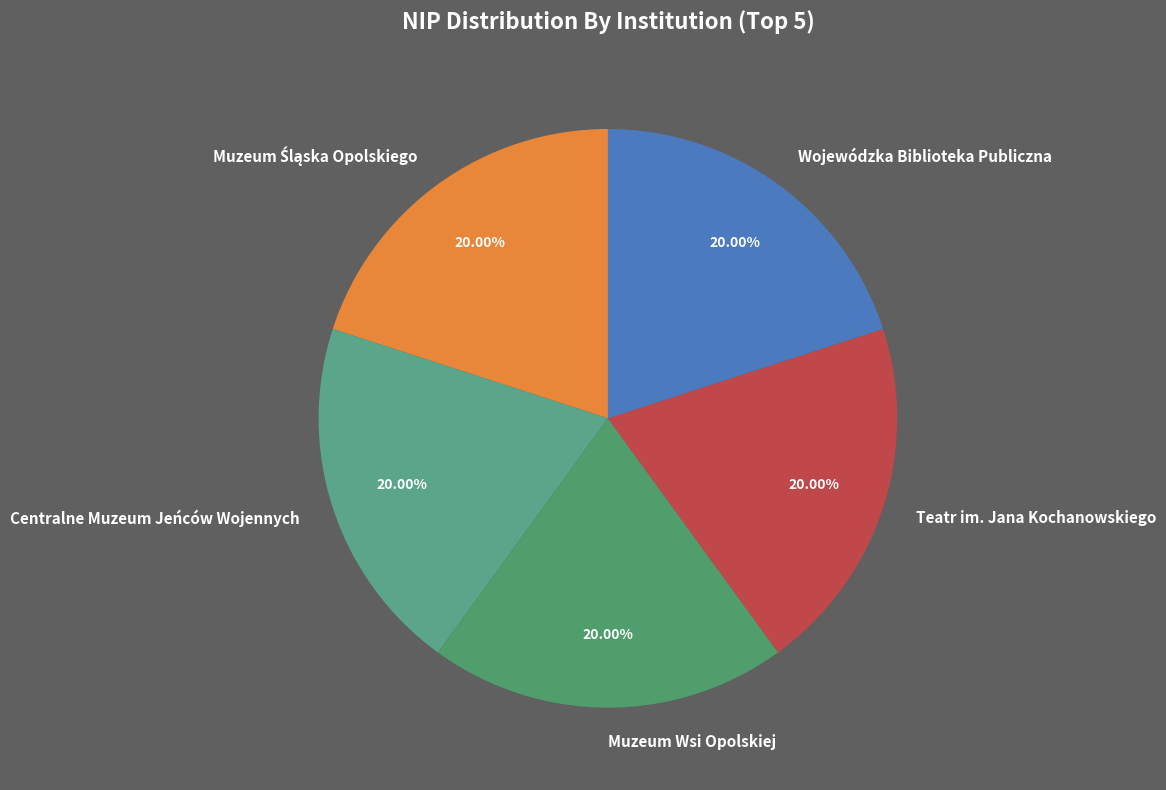

The Wojewódzka Biblioteka Publiczna slice represents 20% of the pie. True or false?

True